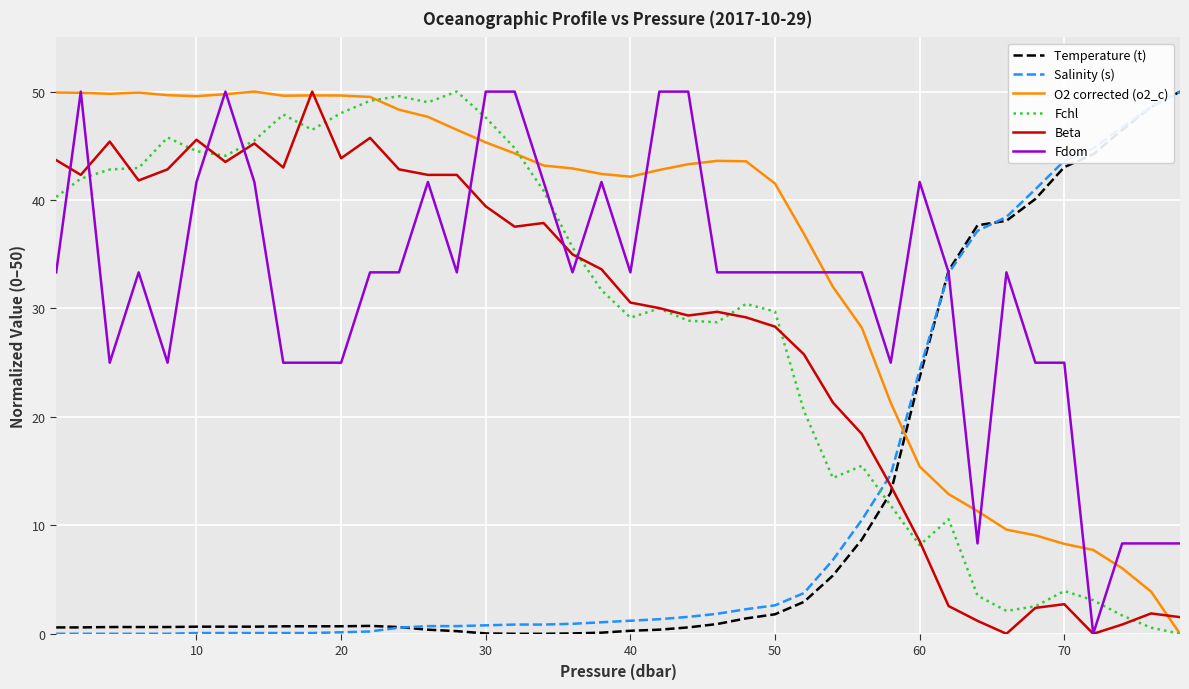

What is the maximum value shown in the chart?

50.0